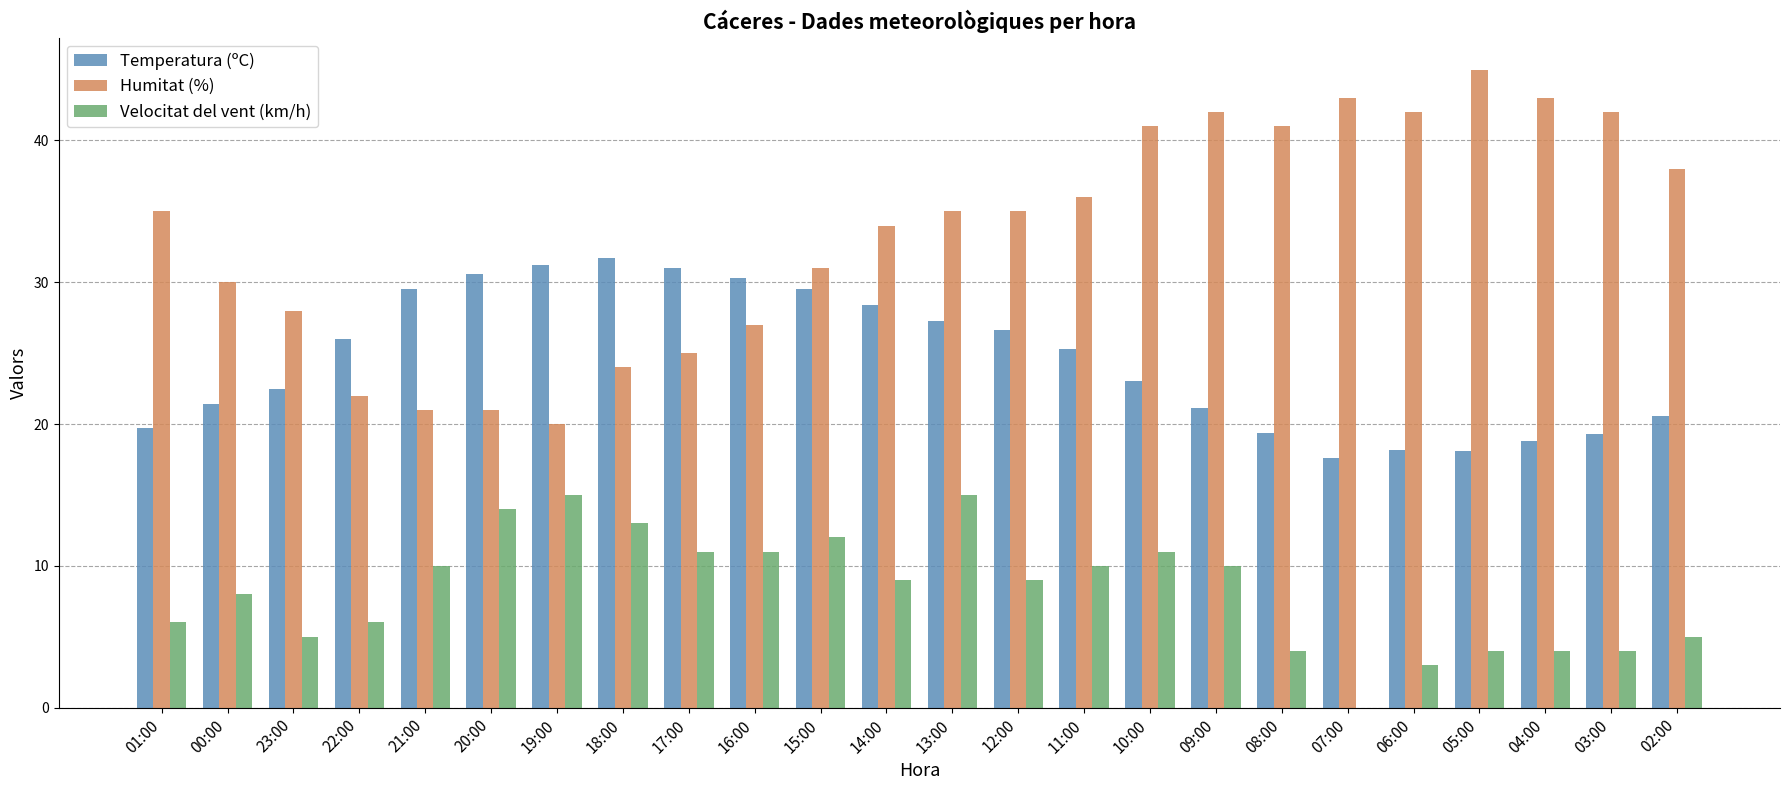

Which series has the largest total across all categories?

Humitat (%)